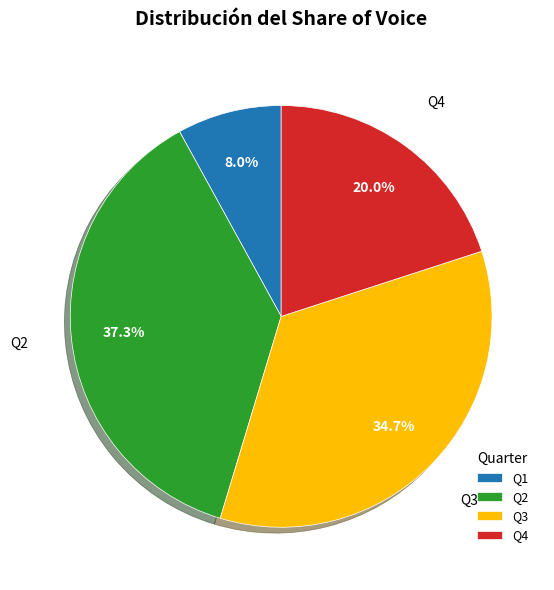

To the nearest percent, what percentage of the pie is Q4?

20%